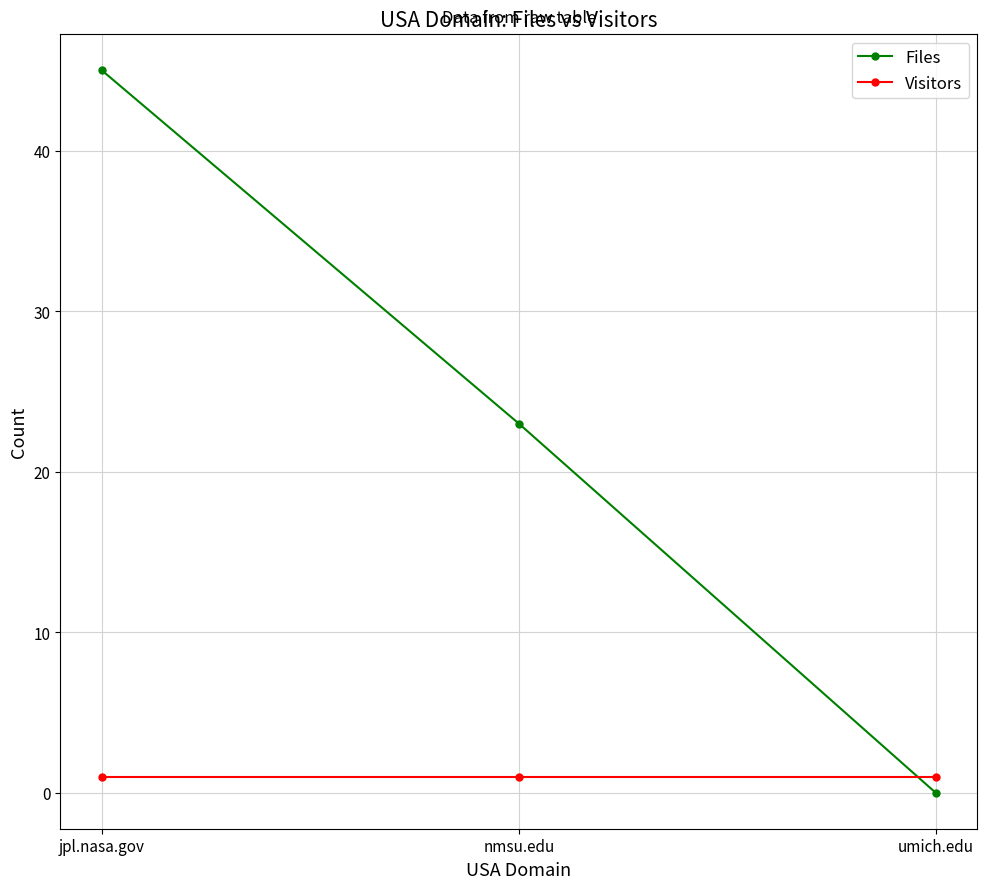

How many lines are shown in the chart?

2